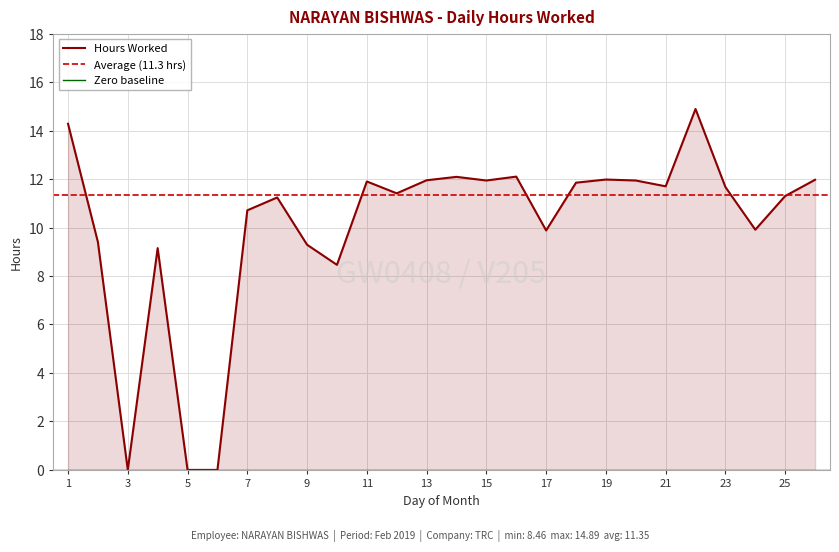

What is the value of the 2nd point from the left?

9.4